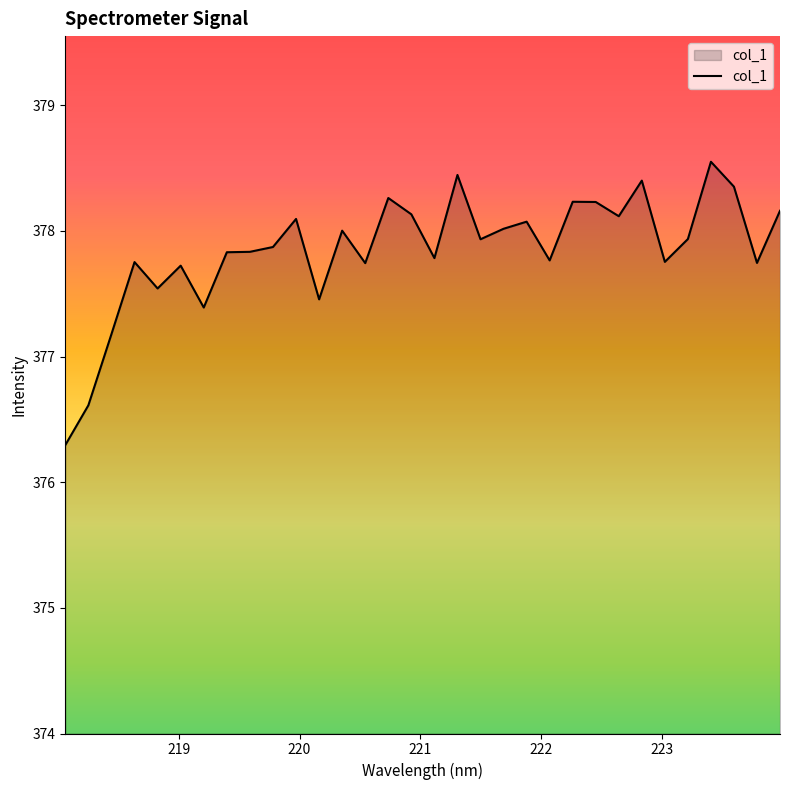

What is the greatest value displayed?

378.6